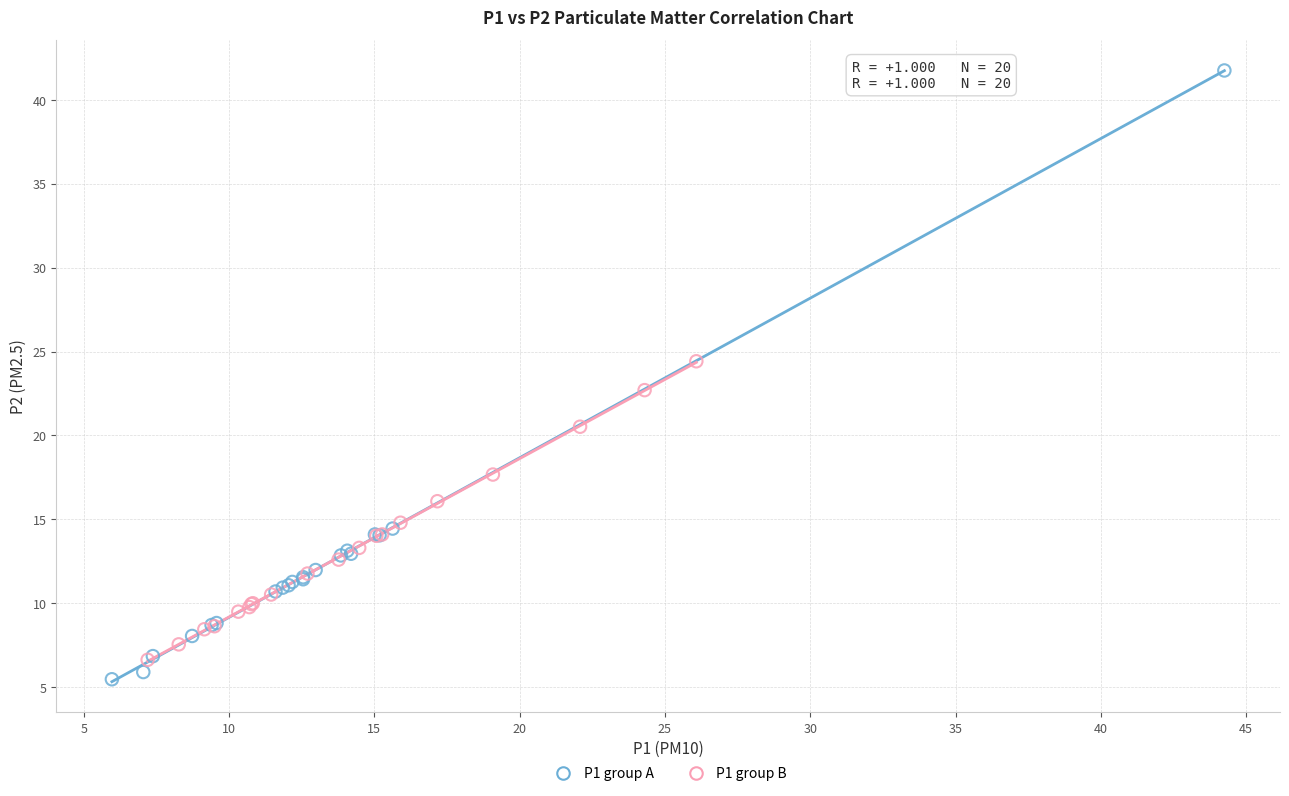

Which series contains the highest Y value?

P1 group A